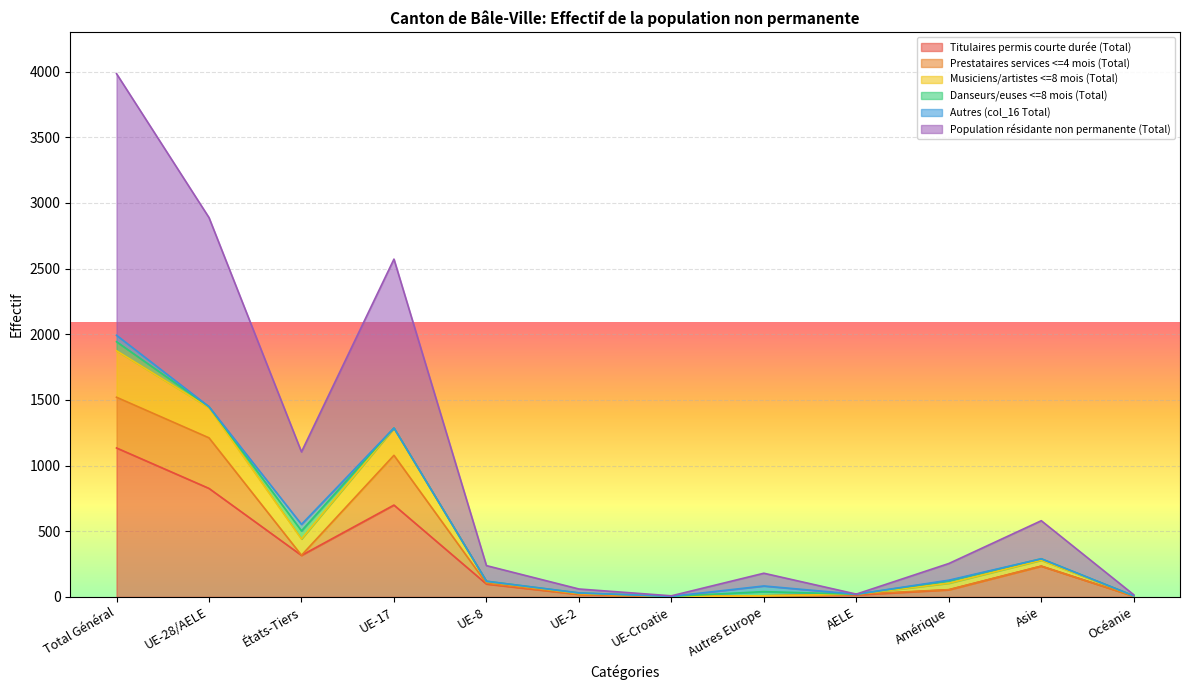

What is the label of the 12th point from the left?

Océanie